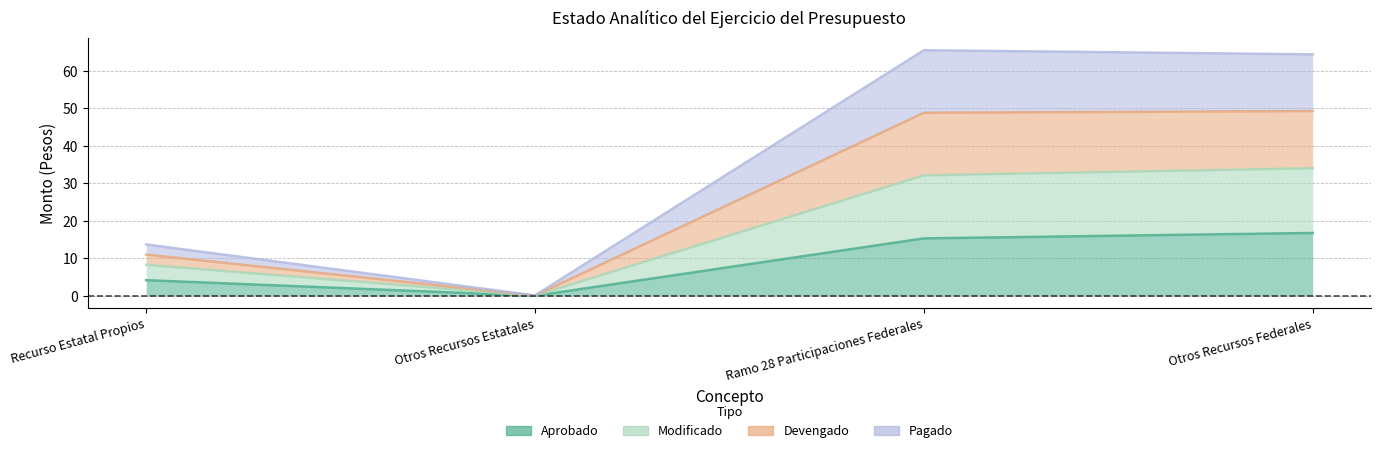

Which has a higher value, Recurso Estatal Propios or Otros Recursos Estatales?

Recurso Estatal Propios